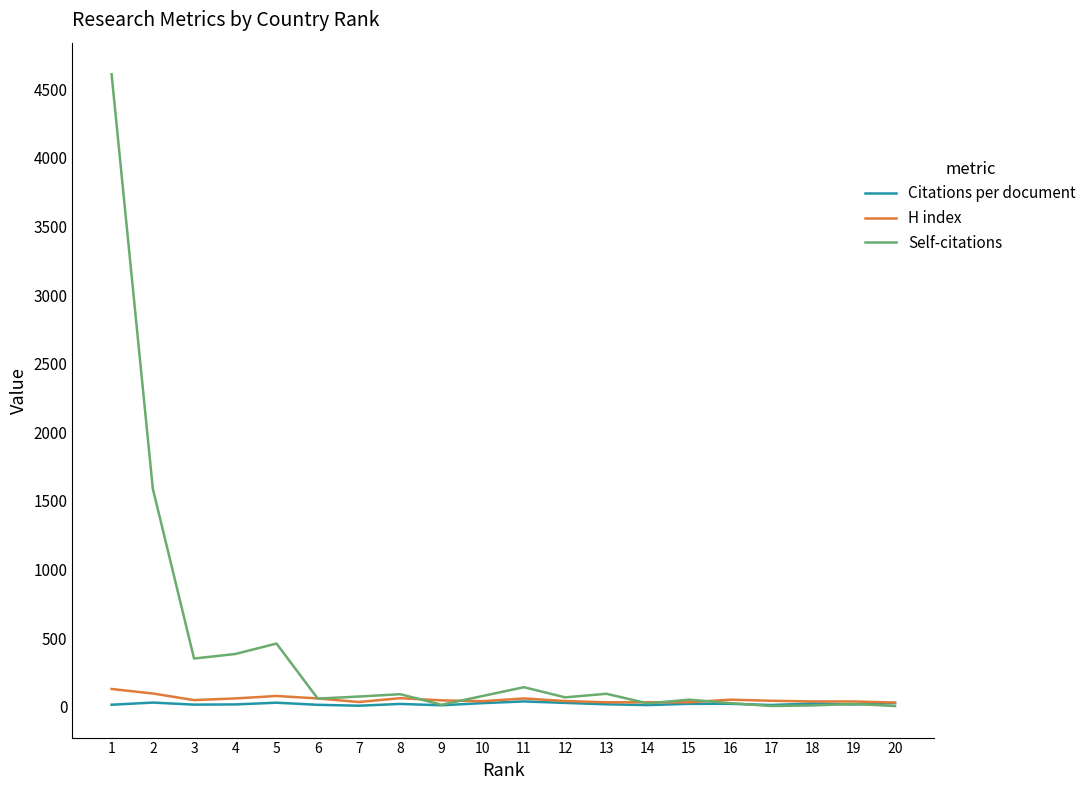

Which series changed the most between 4 and 18?

Self-citations